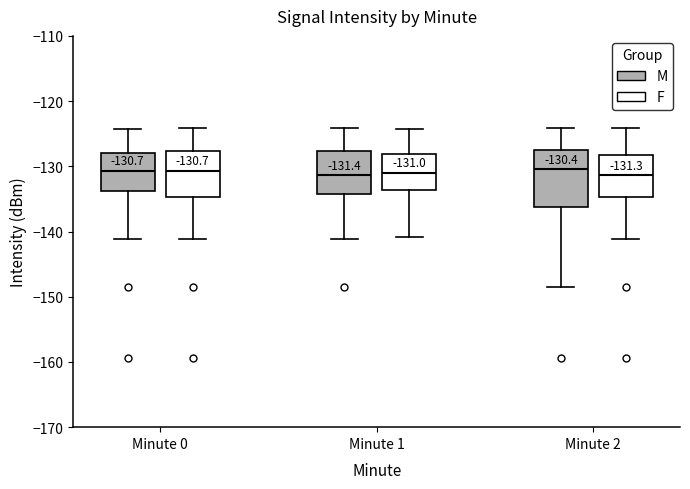

Comparing the boxes themselves (not the whiskers), which one is the tallest?

Minute 2 (M)